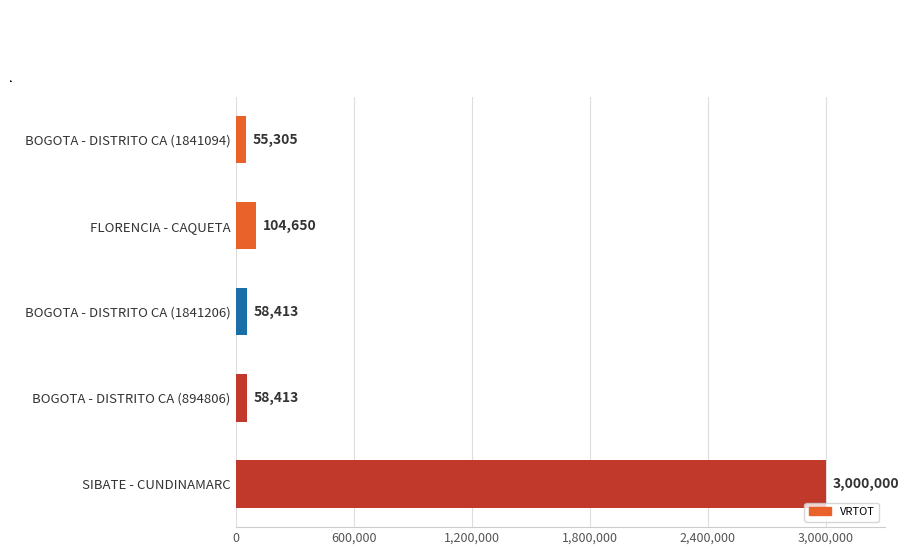

What is the difference between the second highest and second lowest values?

46236.8